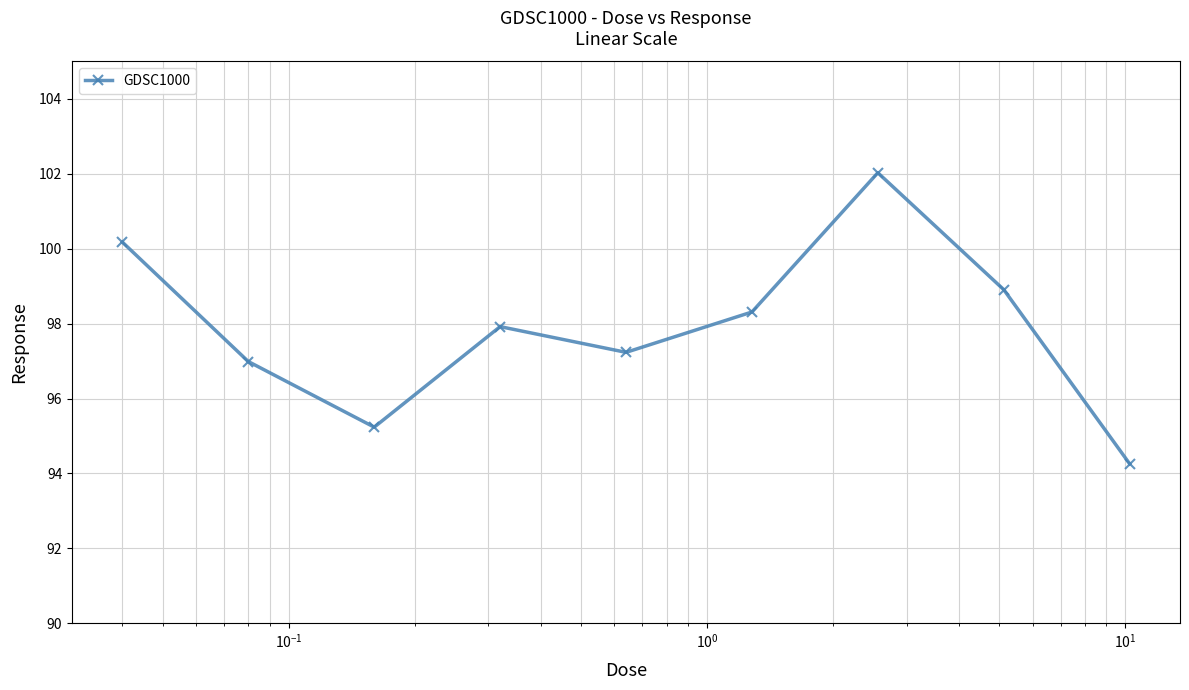

How many points are higher than both their immediate neighbors (excluding endpoints)?

2